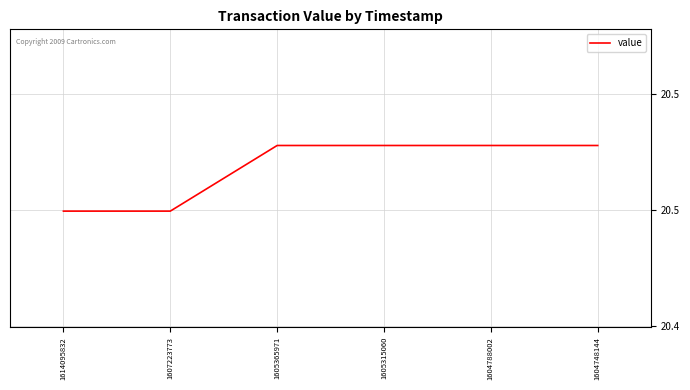

True or false: there are more than 0 points higher than both neighbors.

False